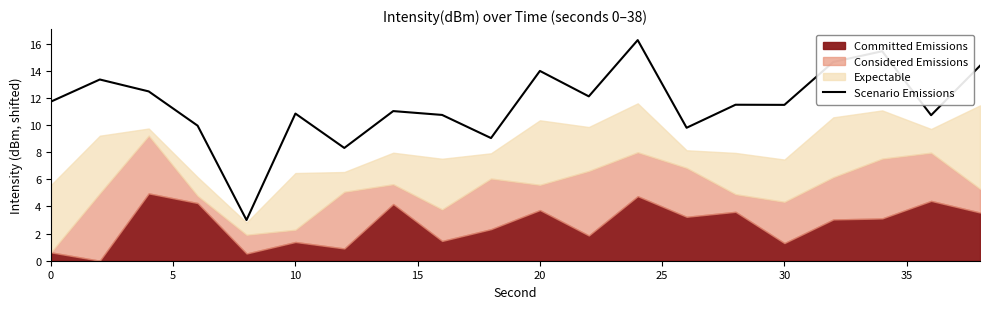

What is the maximum value for Scenario Emissions?

16.3